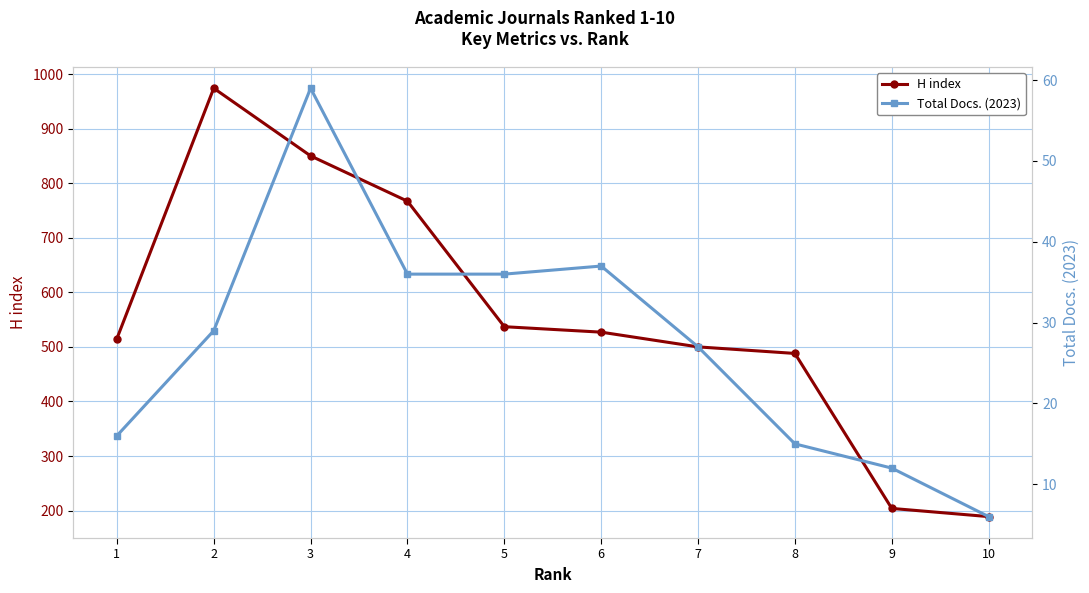

What is the average value of the H index series?

555